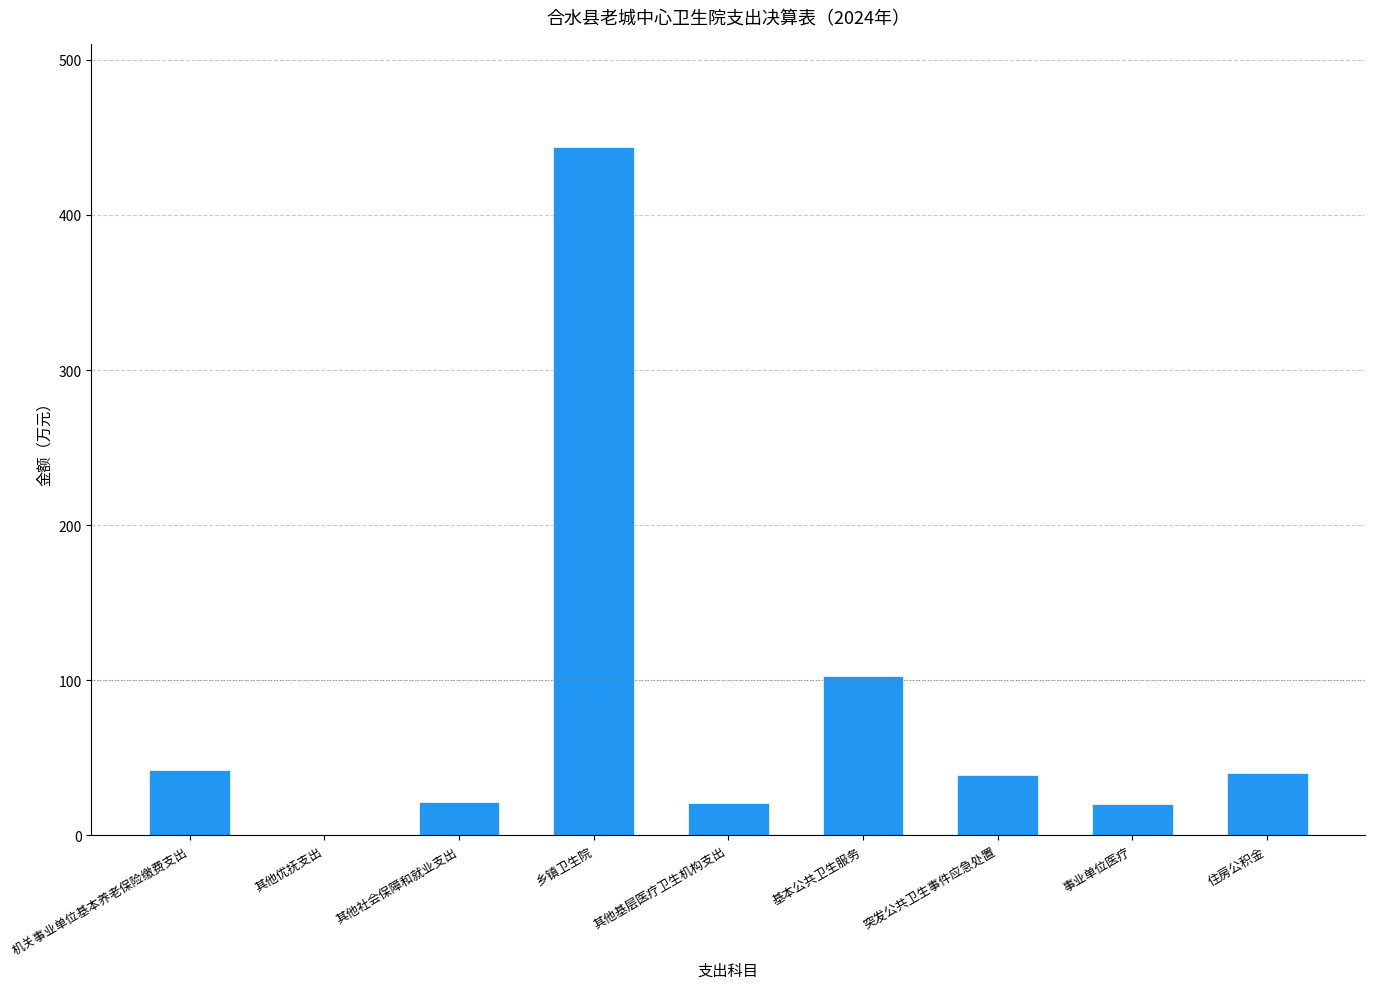

True or false: the data shows 194.2 at 乡镇卫生院.

False